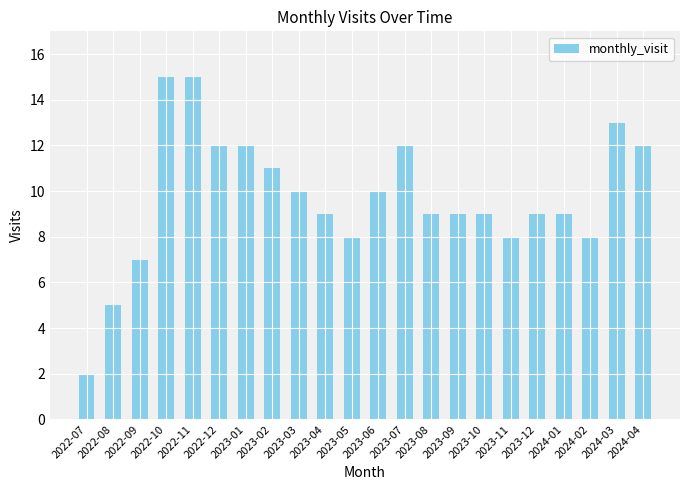

Approximately how many times larger is the value at 2023-10 compared to 2023-08?

1.0